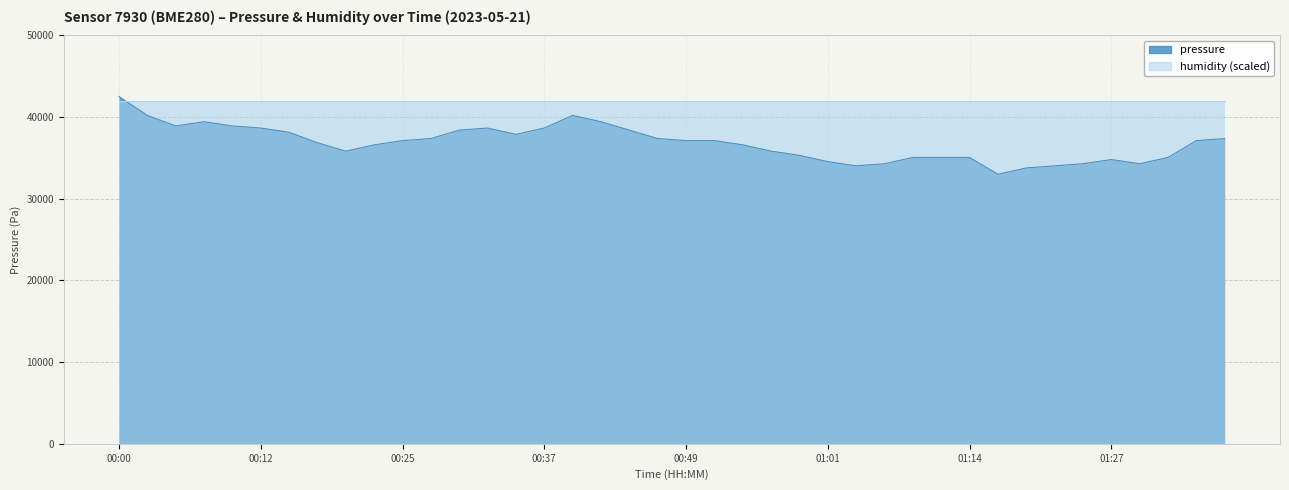

Reading left to right, transcribe all the data shown in this chart.

42530.4	40212.1	38924.8	39439.7	38924.8	38667.5	38152.7	36866.2	35837.4	36609.0	37123.5	37380.8	38410.1	38667.5	37895.4	38667.5	40212.1	39439.7	38410.1	37380.8	37123.5	37123.5	36609.0	35837.4	35323.1	34551.8	34037.8	34294.8	35066.0	35066.0	35066.0	33009.8	33780.7	34037.8	34294.8	34808.9	34294.8	35066.0	37123.5	37380.8